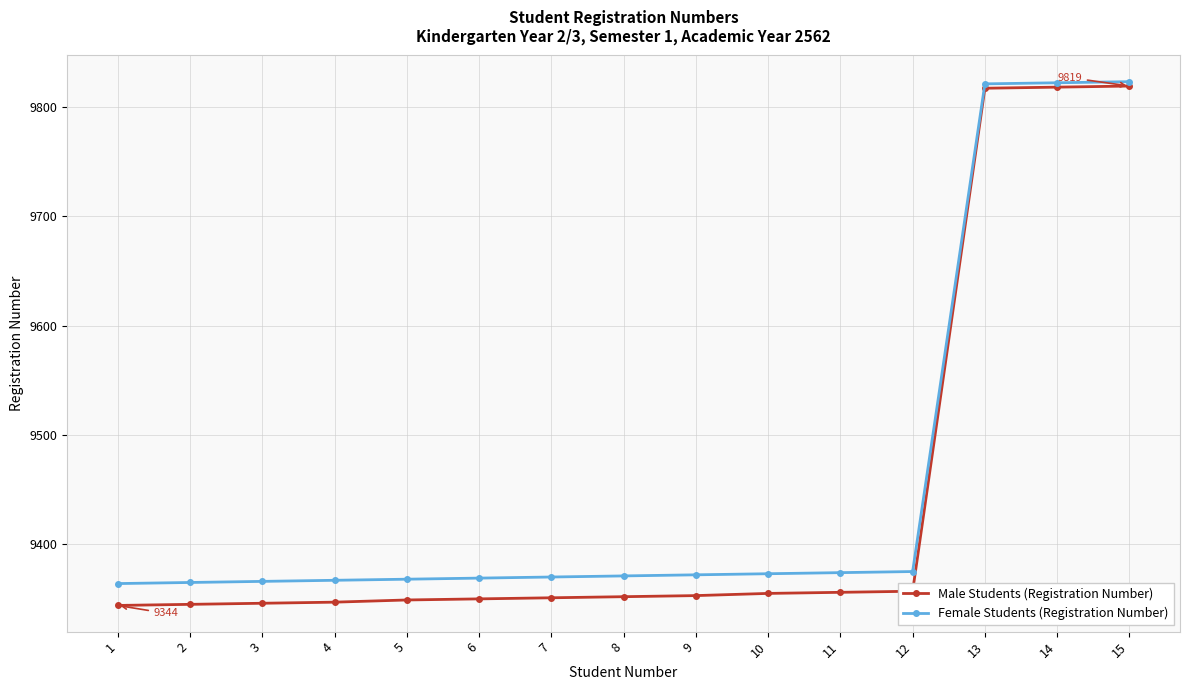

How many distinct data groups are displayed?

2